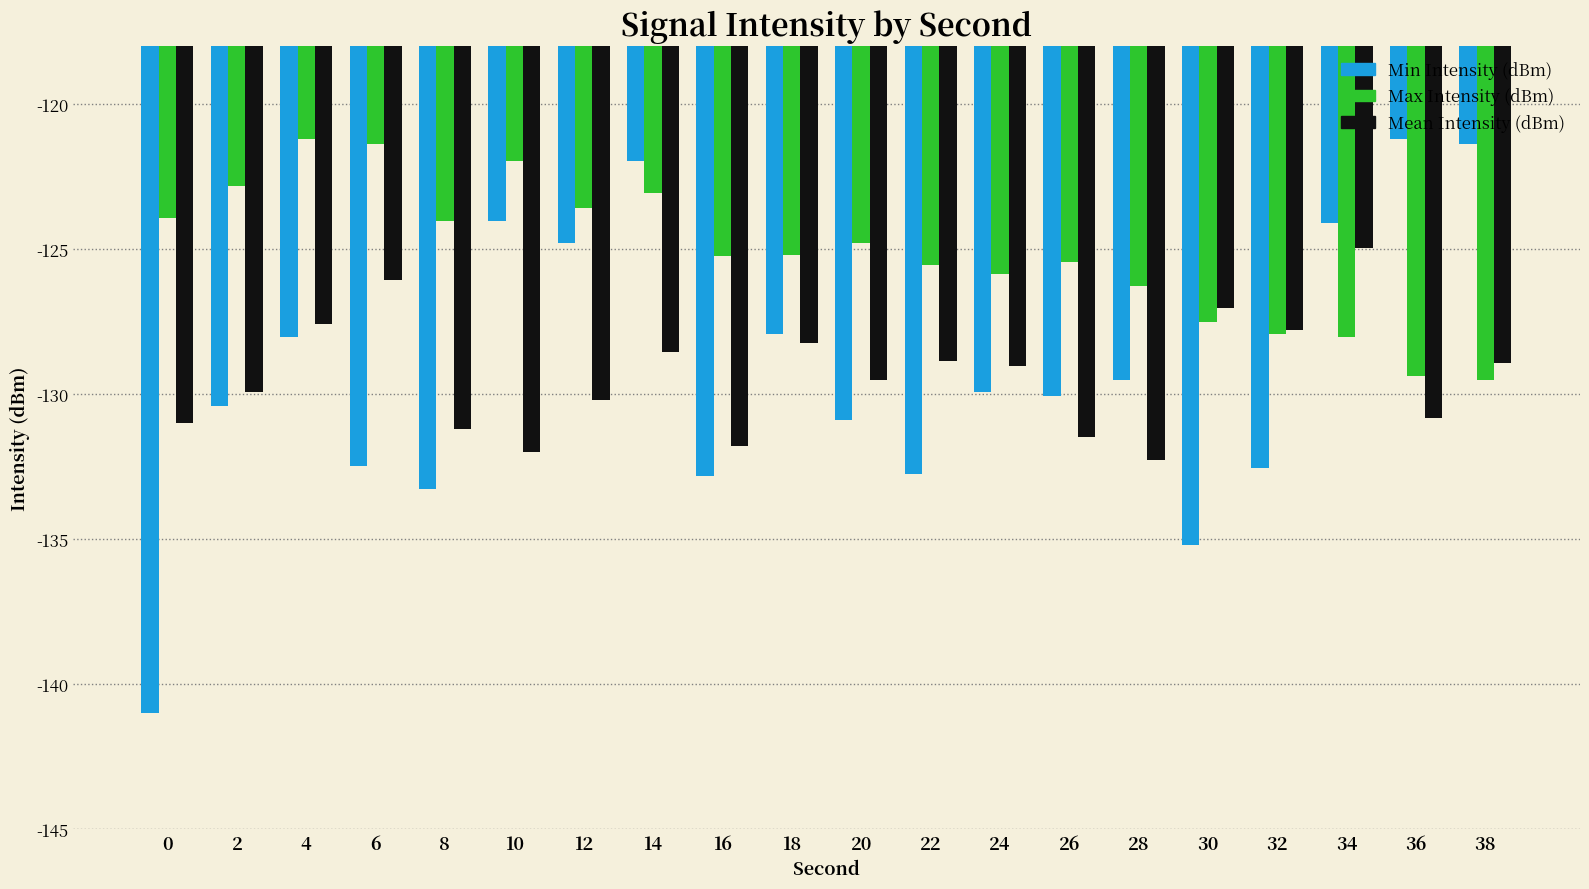

Is the value of Min Intensity (dBm) at 12 greater than the value of Max Intensity (dBm) at 32?

Yes